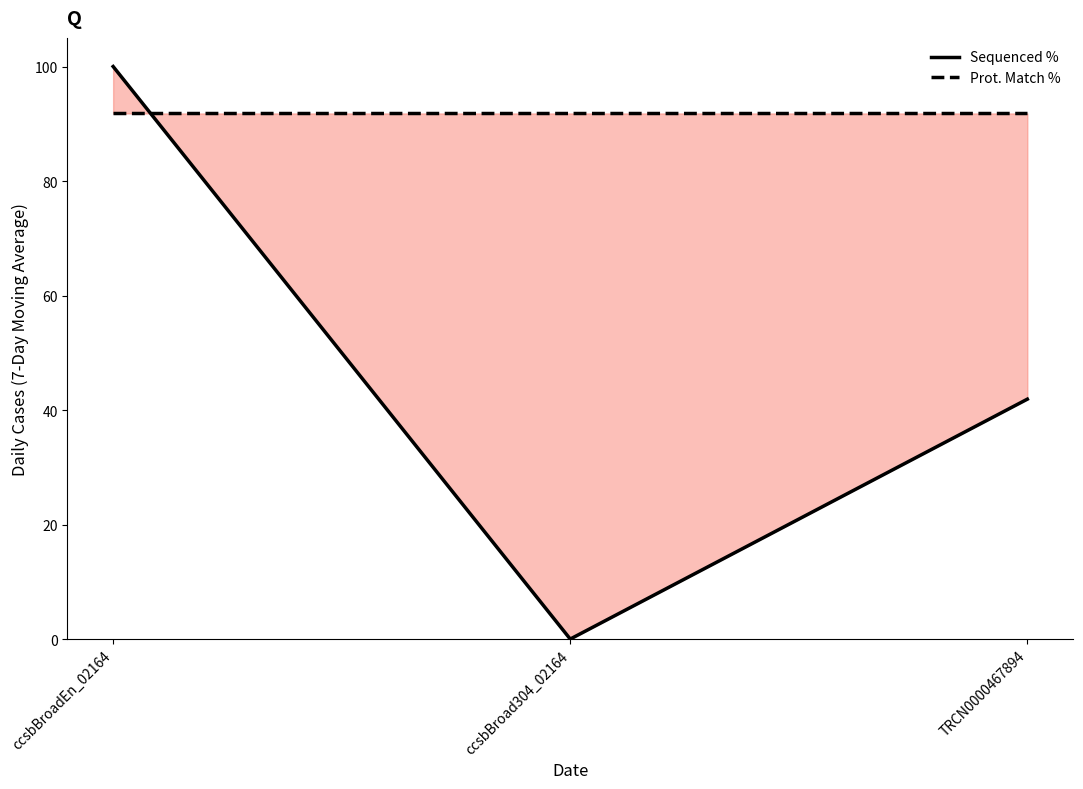

What is the difference between the highest and lowest values at ccsbBroadEn_02164?

8.2